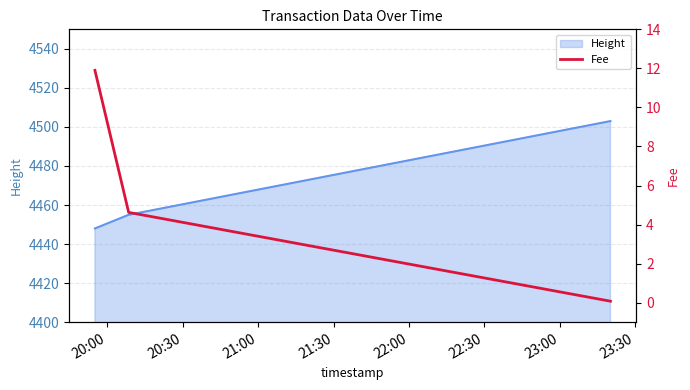

Reading left to right, what are all the values shown in this chart?

11.9	4.6	0.1